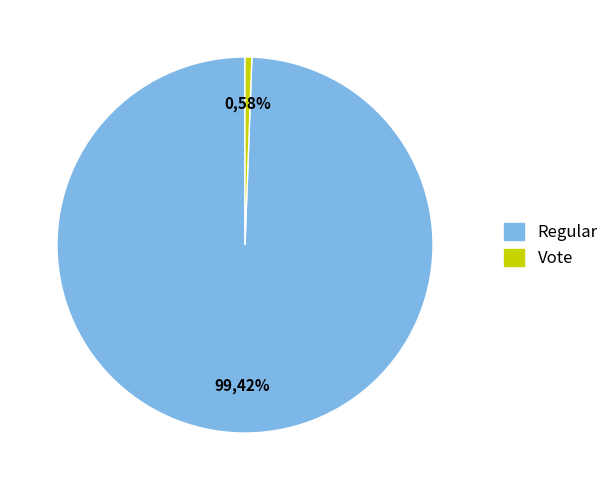

To the nearest percent, what portion does Regular represent?

99%